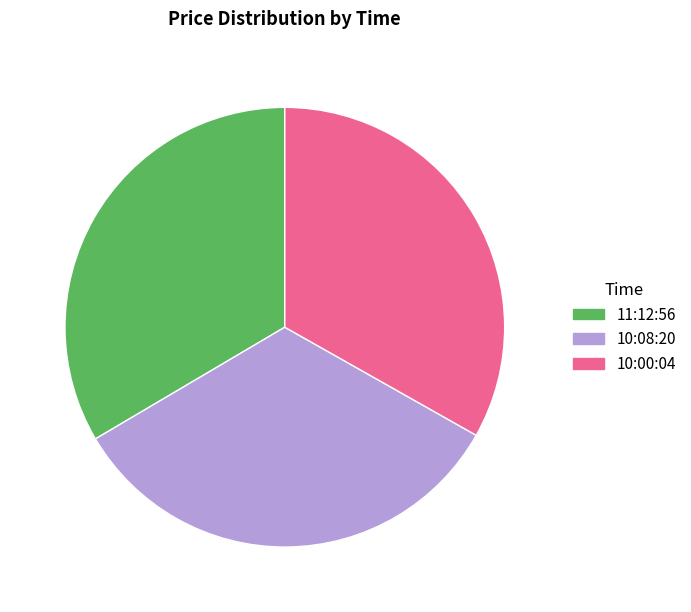

Combined, do 11:12:56 and 10:08:20 account for over 50%?

Yes